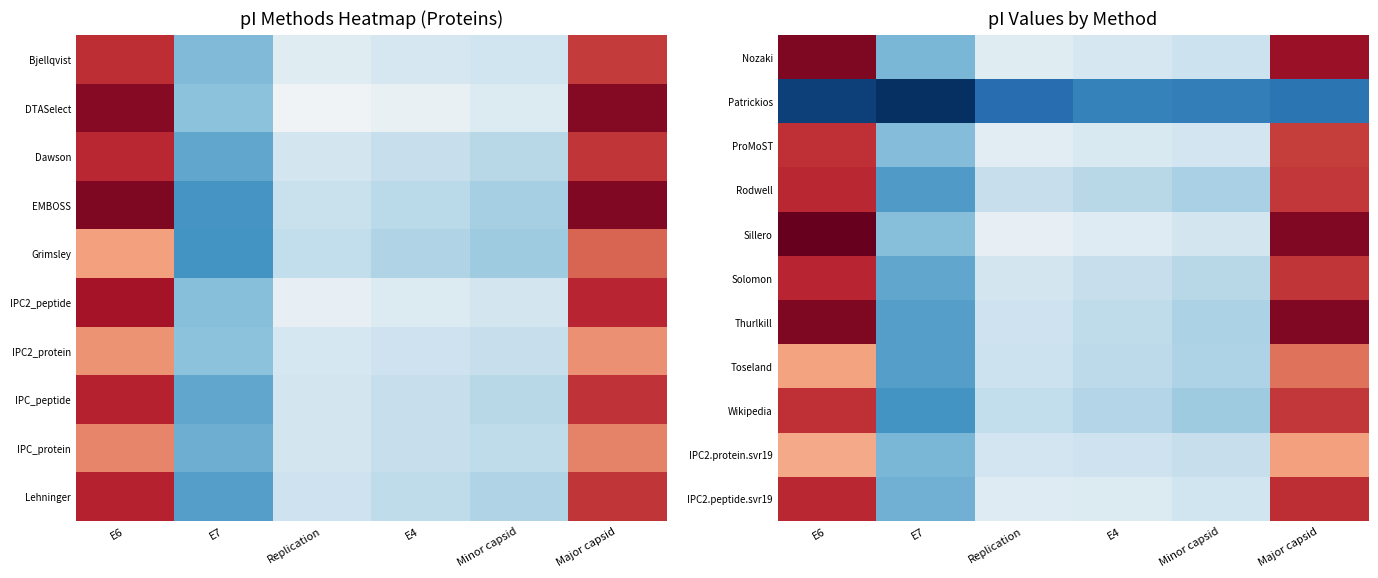

Rank the series at Replication from lowest to highest value.

Patrickios, Wikipedia, Rodwell, Toseland, Thurlkill, IPC2.protein.svr19, Solomon, IPC2.peptide.svr19, Nozaki, ProMoST, Sillero